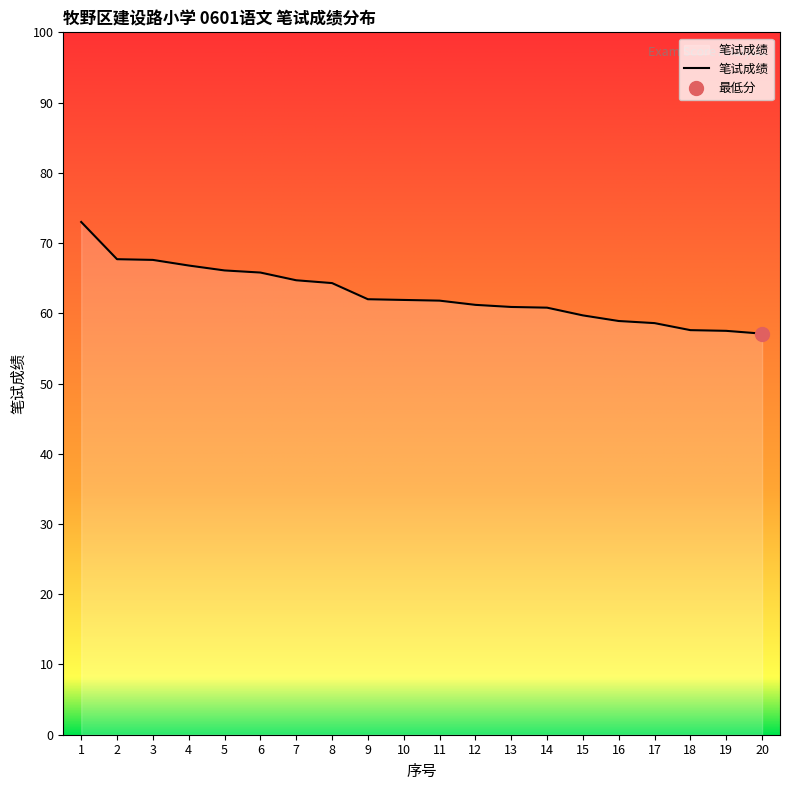

The value at 14 is 60.8. True or false?

True